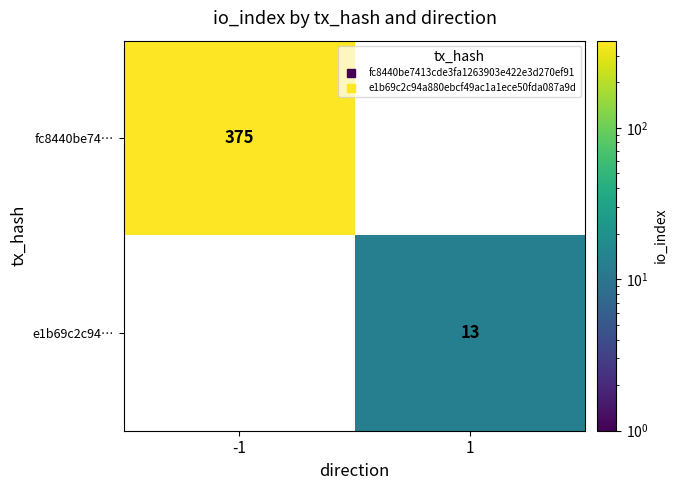

What is the approximate value of e1b69c2c94… at 1?

13.0